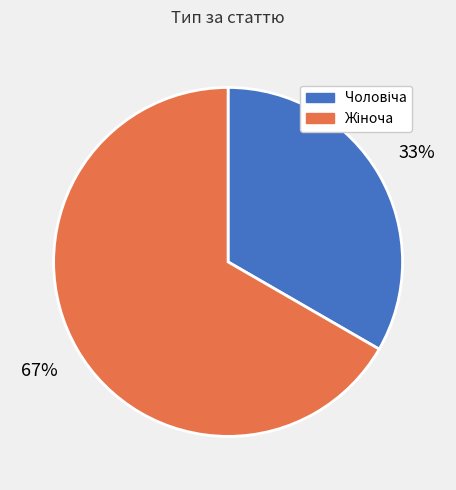

Is there a majority slice in this chart?

Yes